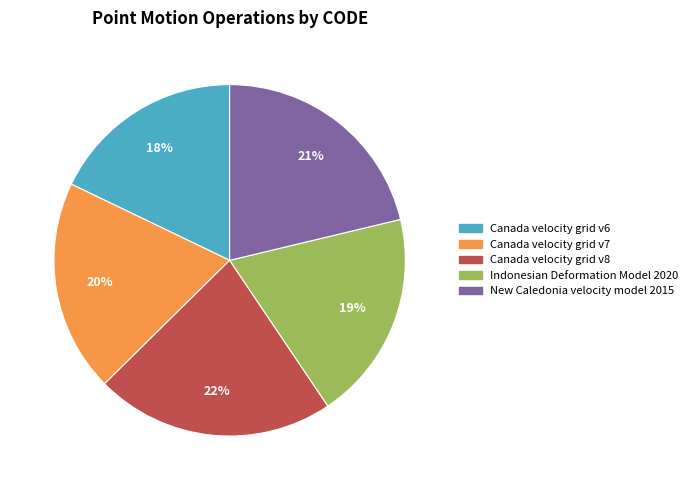

Is it true that New Caledonia velocity model 2015 is 13% of the pie?

False